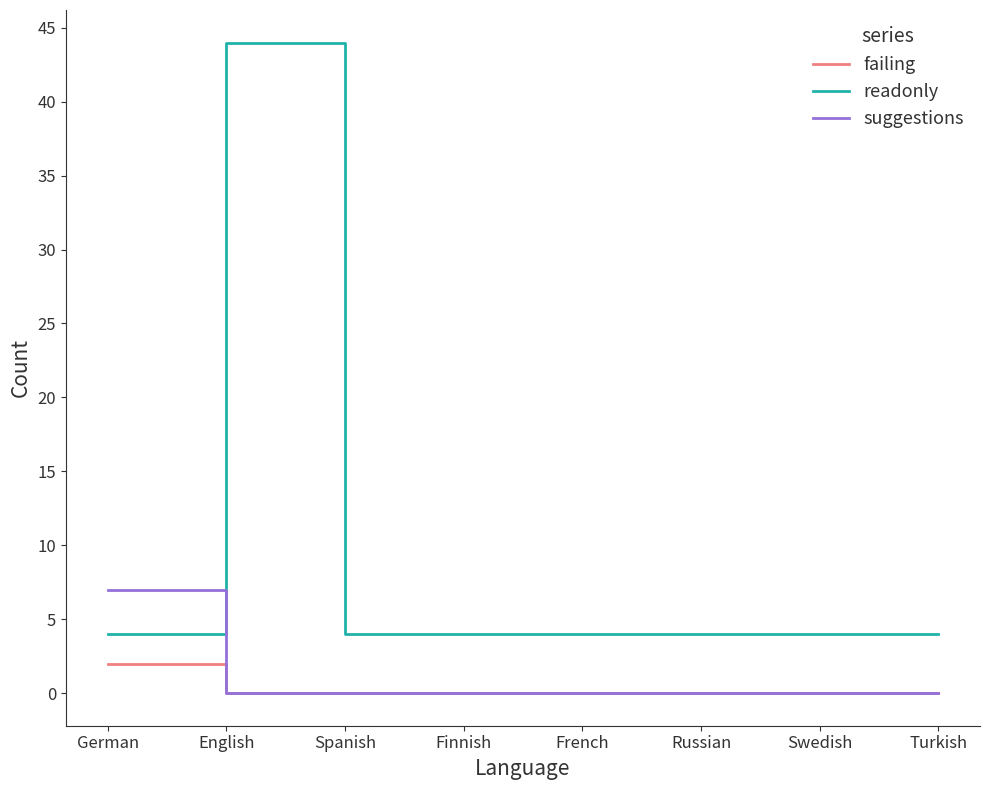

What position from the right is Turkish?

1